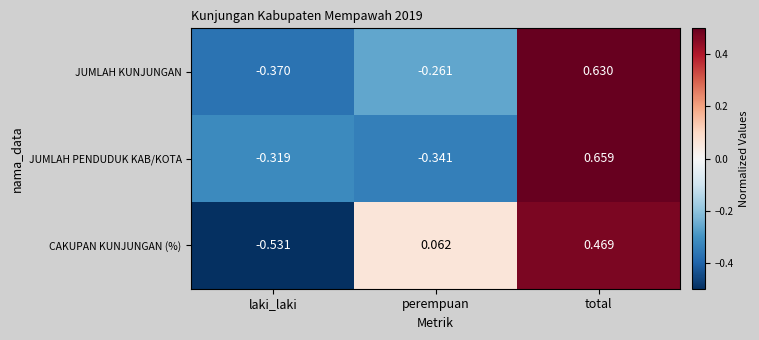

Between perempuan and total, which series saw the biggest shift?

JUMLAH PENDUDUK KAB/KOTA